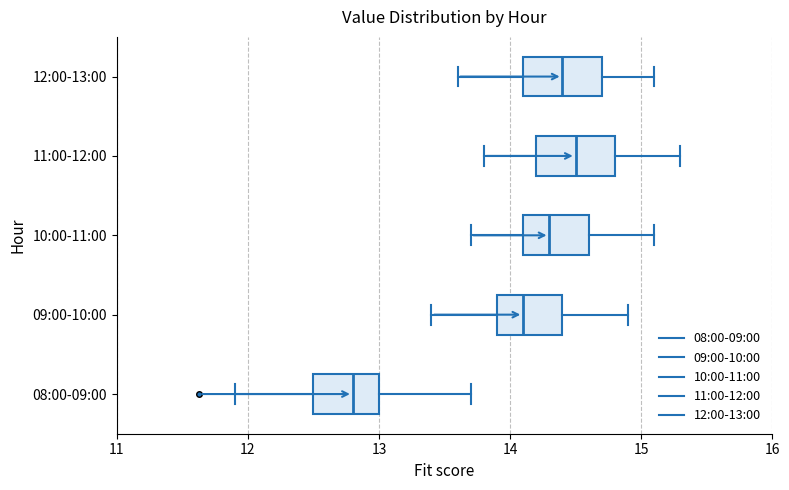

Reading bottom to top, read every box against the x-axis: the position of its median line, the range the box covers, and the ends of its whiskers. The values are not printed on the chart, so give them approximately, as read against the axis.

08:00-09:00: median 12.8, box 12.5 to 13.0, whiskers 11.9 to 13.7
09:00-10:00: median 14.1, box 13.9 to 14.4, whiskers 13.4 to 14.9
10:00-11:00: median 14.3, box 14.1 to 14.6, whiskers 13.7 to 15.1
11:00-12:00: median 14.5, box 14.2 to 14.8, whiskers 13.8 to 15.3
12:00-13:00: median 14.4, box 14.1 to 14.7, whiskers 13.6 to 15.1